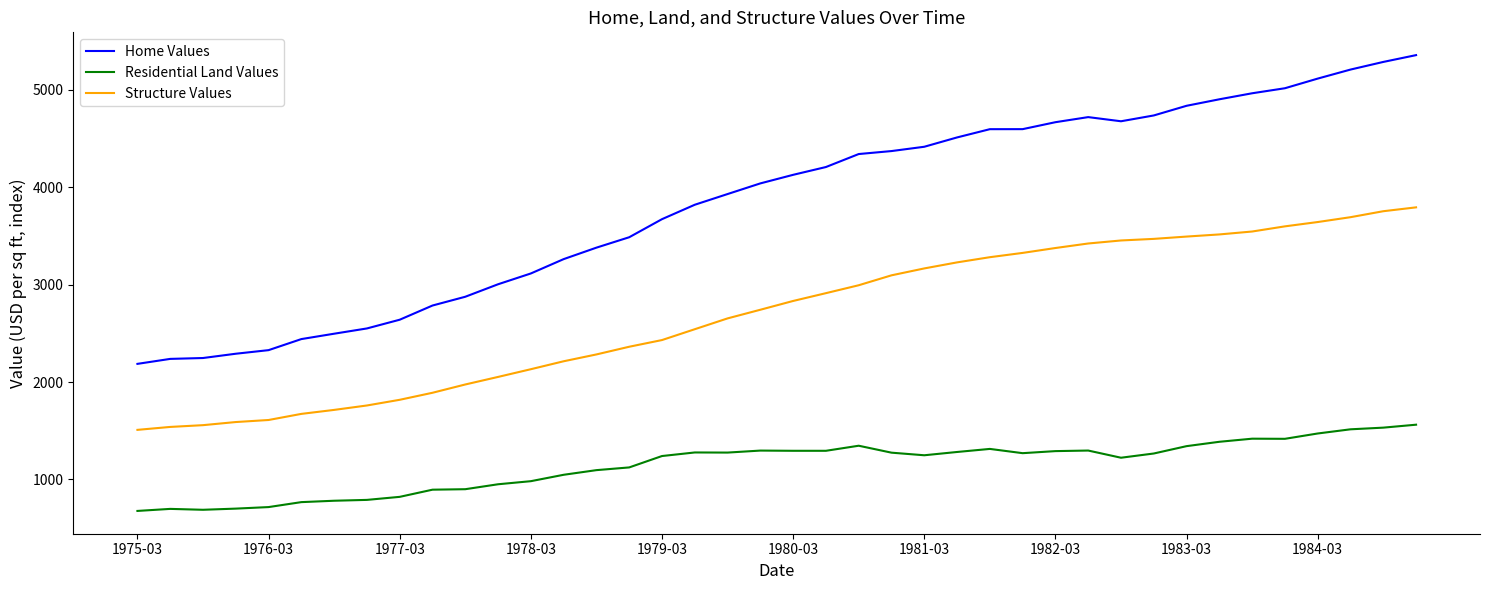

True or false: Structure Values and Residential Land Values intersect in this chart.

False